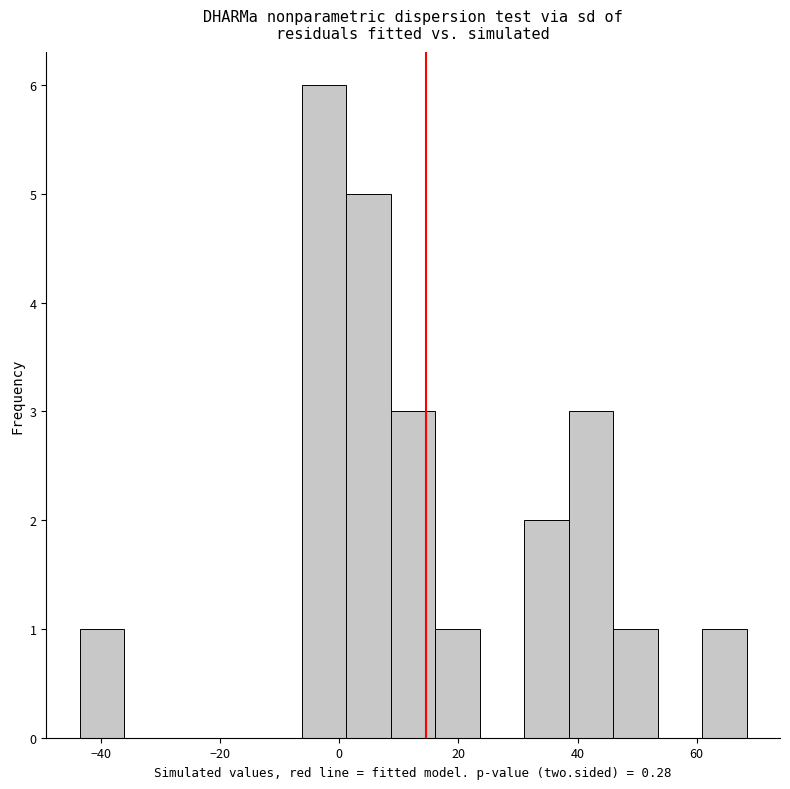

Around what value on the x-axis is the tallest bar? Give the approximate position of its centre, as read against the axis.

-2